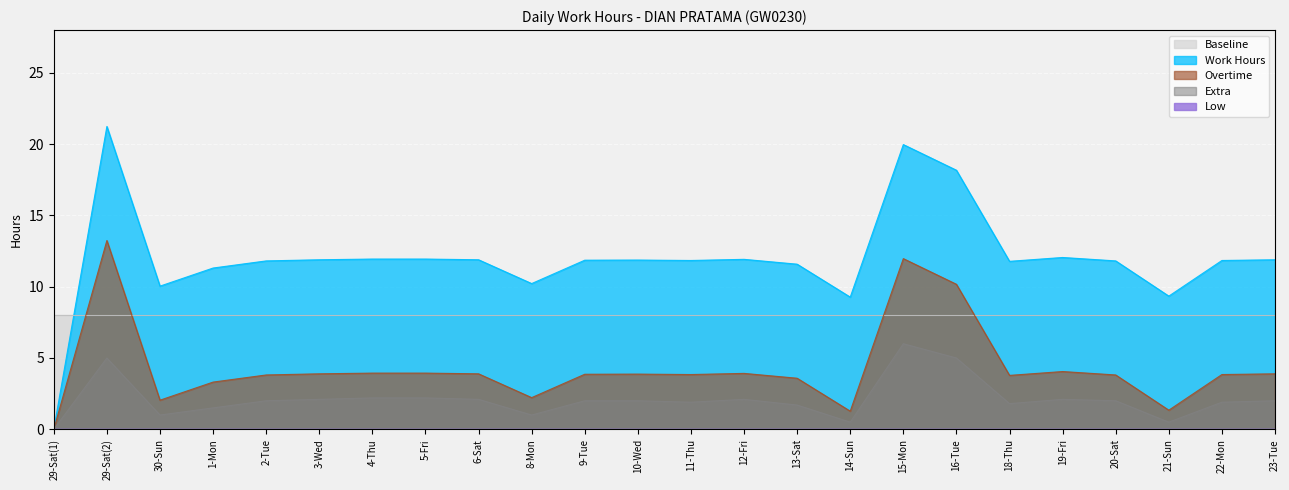

At which label does Extra reach its peak?

15-Mon